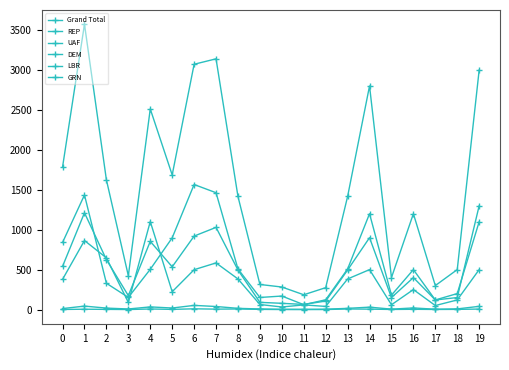

Is it true that DEM equals 62 at 12?

False